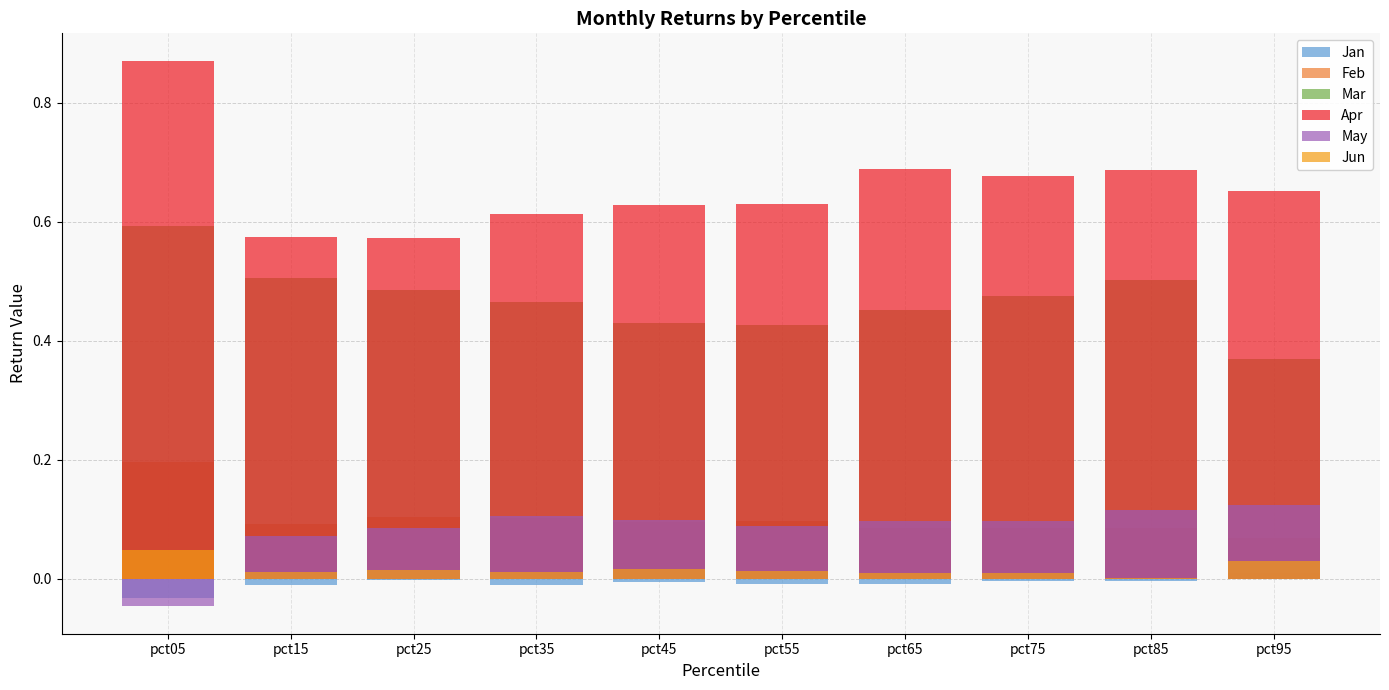

What is the average value of the Apr series?

0.7